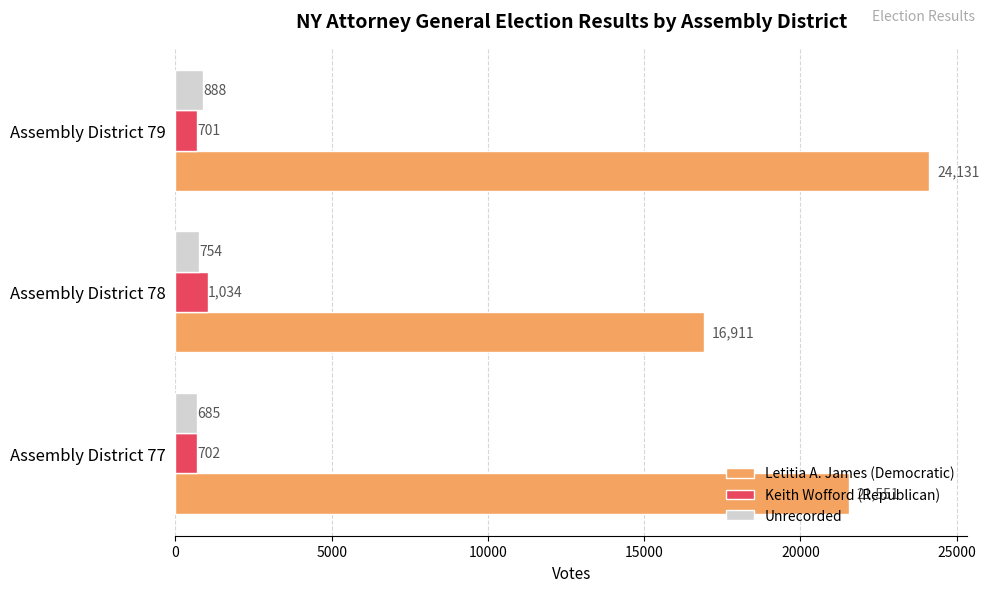

How many values in the Letitia A. James (Democratic) series are below 21551?

1